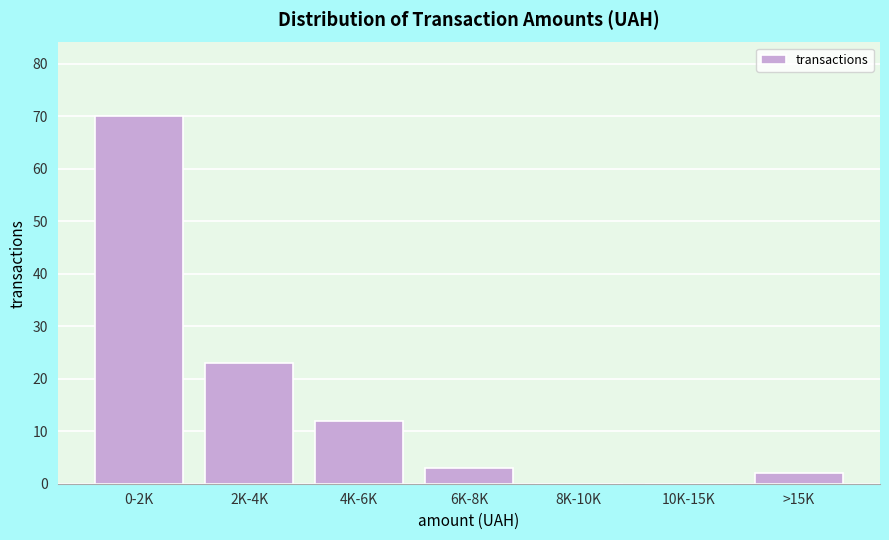

Reading left to right, transcribe all the data shown in this chart.

0-2K=70	2K-4K=23	4K-6K=12	6K-8K=3	8K-10K=0	10K-15K=0	>15K=2